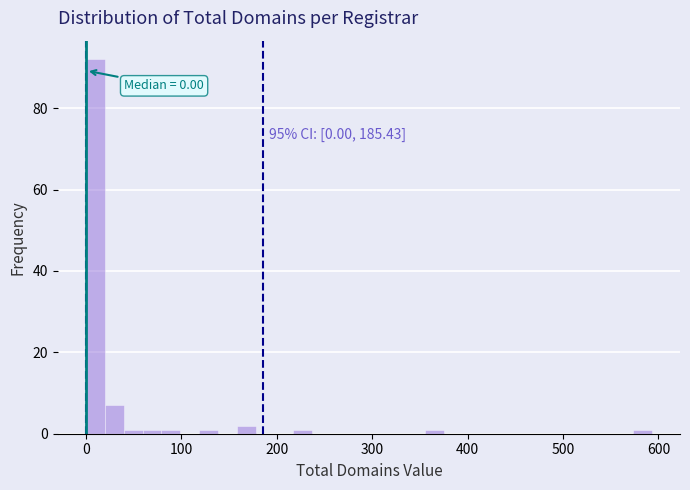

Around what value on the x-axis is the tallest bar? Give the approximate position of its centre, as read against the axis.

10